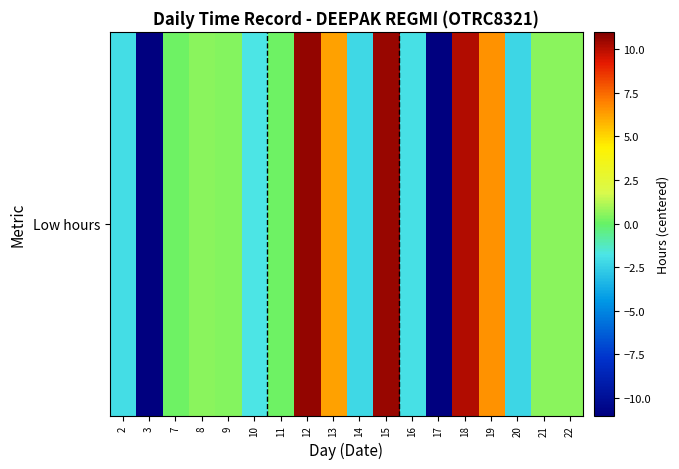

Rank the categories by value from lowest to highest.

3, 17, 20, 14, 2, 16, 10, 7, 11, 9, 8, 21, 22, 13, 19, 18, 15, 12